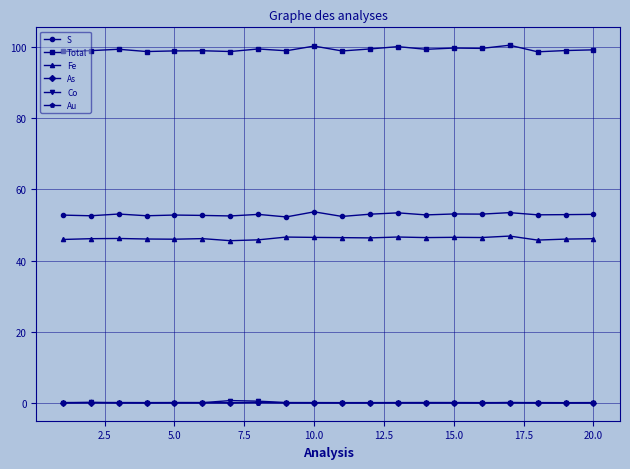

At how many categories does at least one series exceed 12?

20